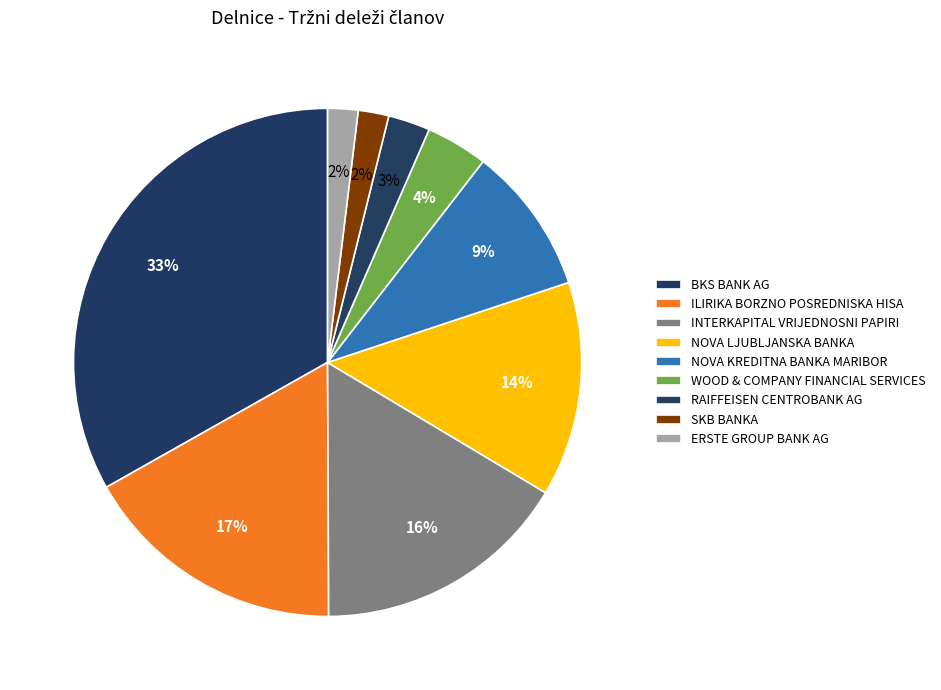

How many segments does this pie chart have?

9